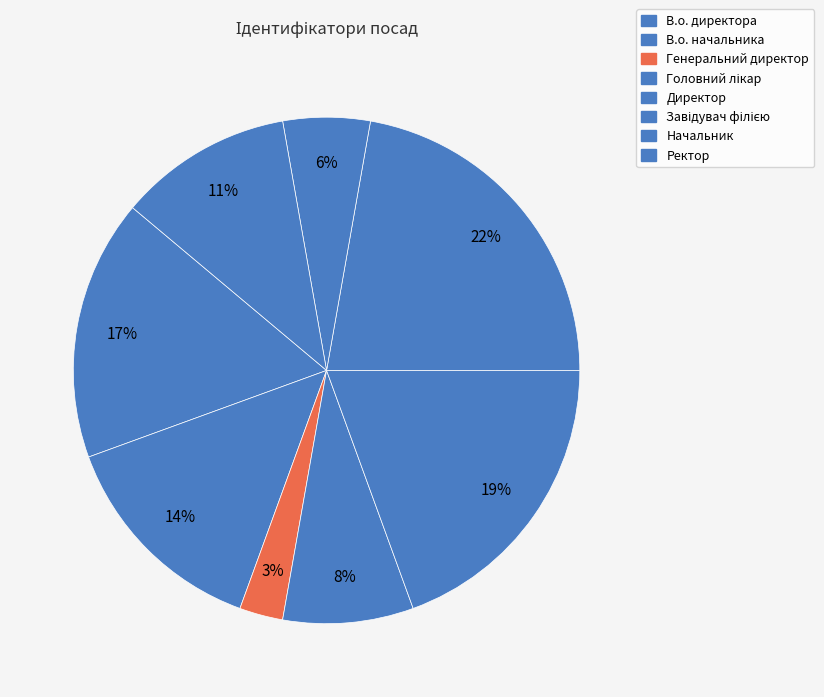

Is В.о. начальника the majority of the pie?

No